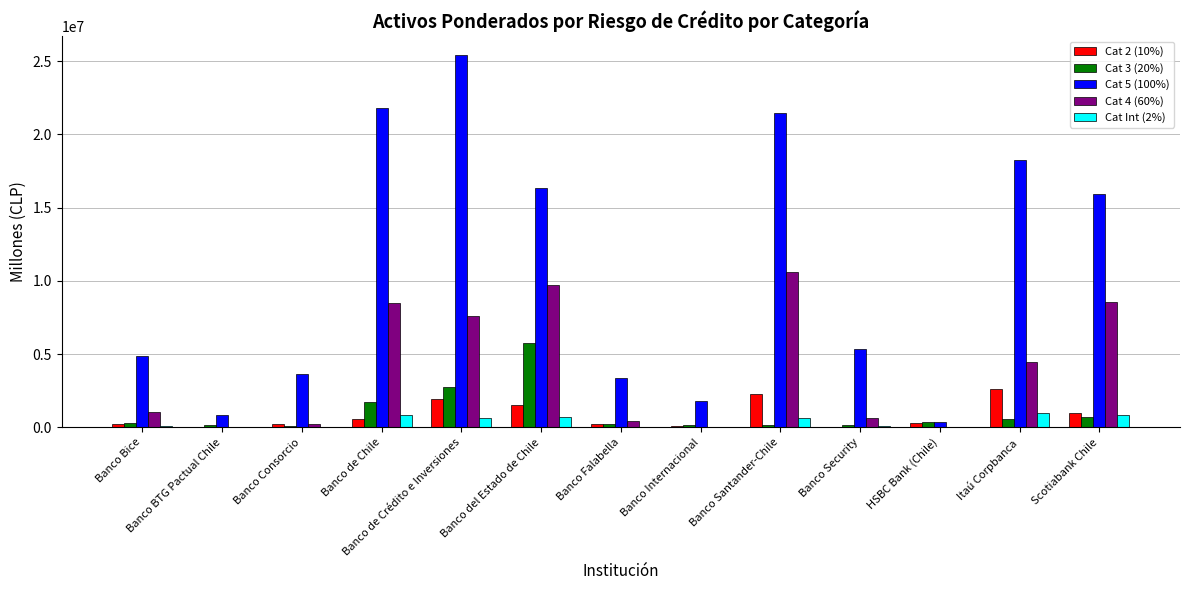

Which series has the largest total across all categories?

Cat 5 (100%)